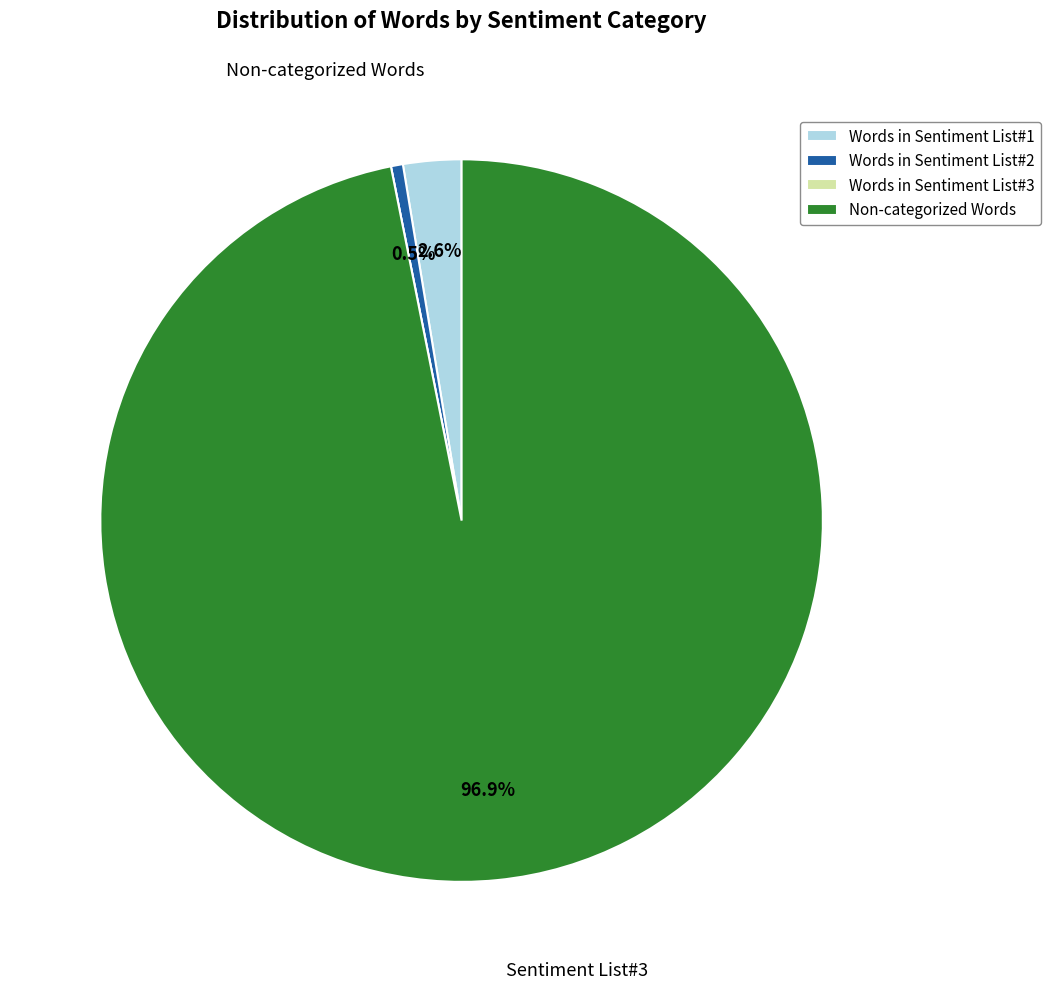

Between Non-categorized Words and Words in Sentiment List#1, which is larger?

Non-categorized Words